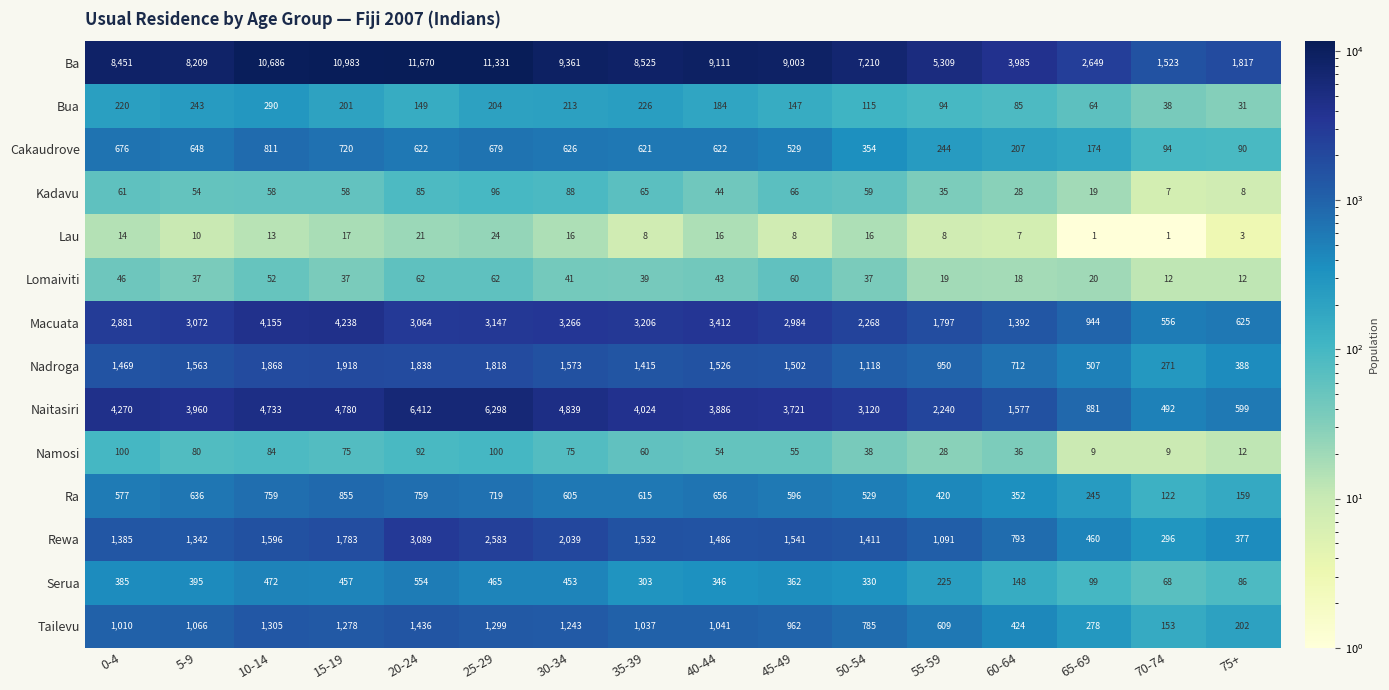

What value does the Serua series have at 15-19, to the nearest 10?

460